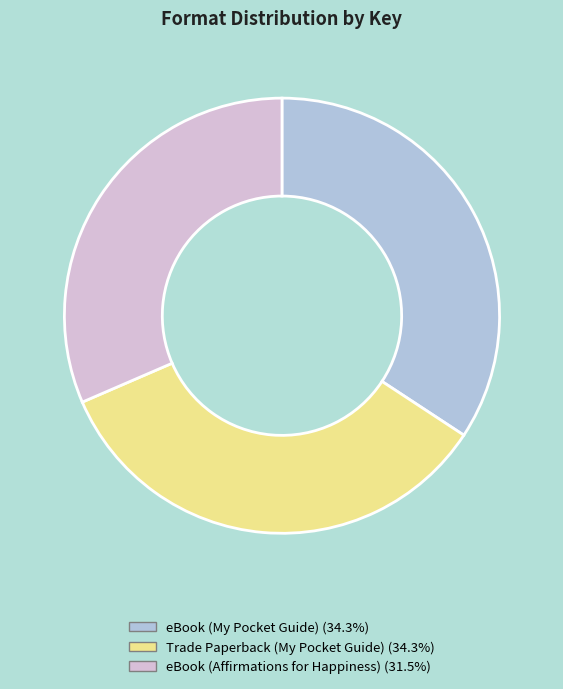

Is it true that Trade Paperback (My Pocket Guide) is 29% of the pie?

False